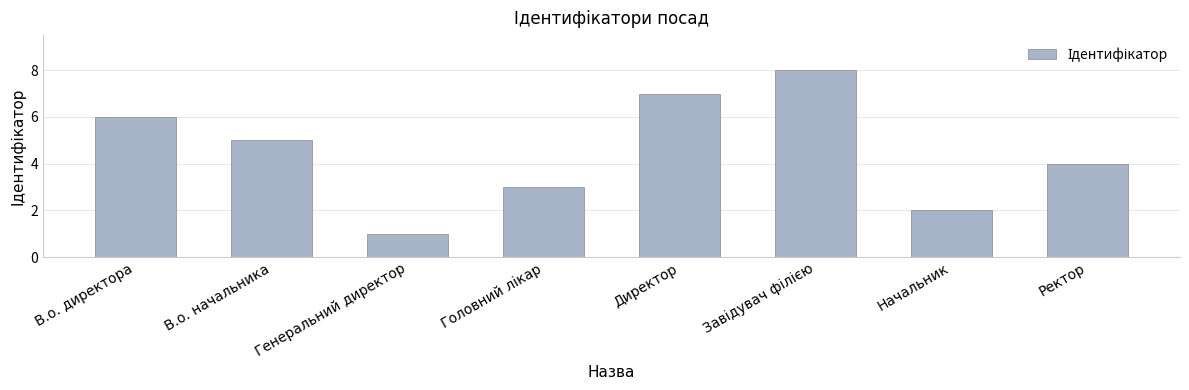

Between Начальник and В.о. начальника, which is larger?

В.о. начальника